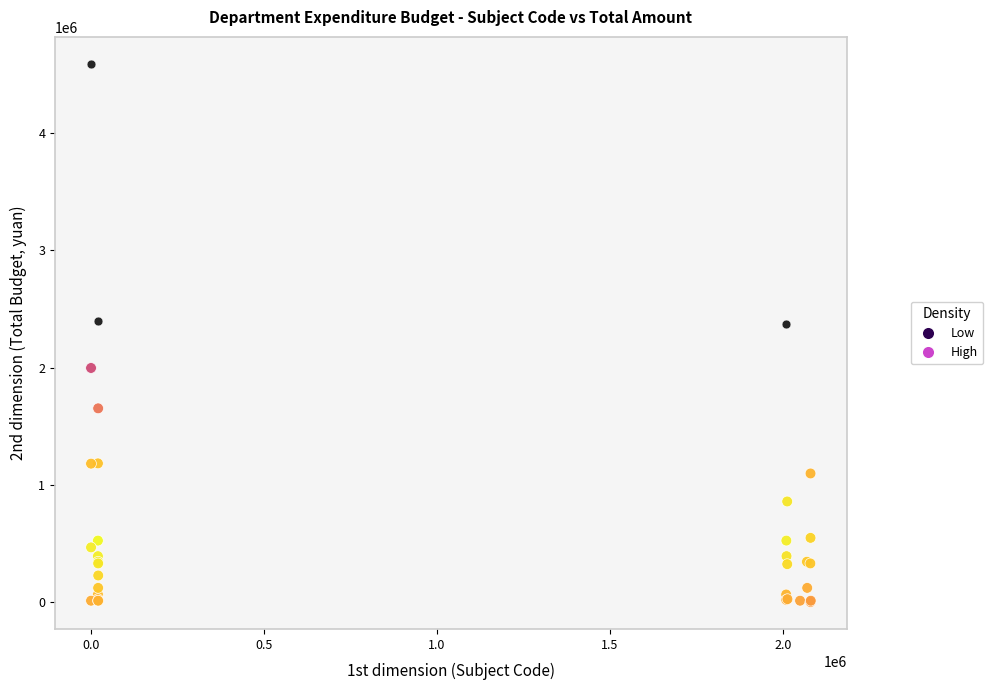

What are all the series names shown in the legend?

Low, High